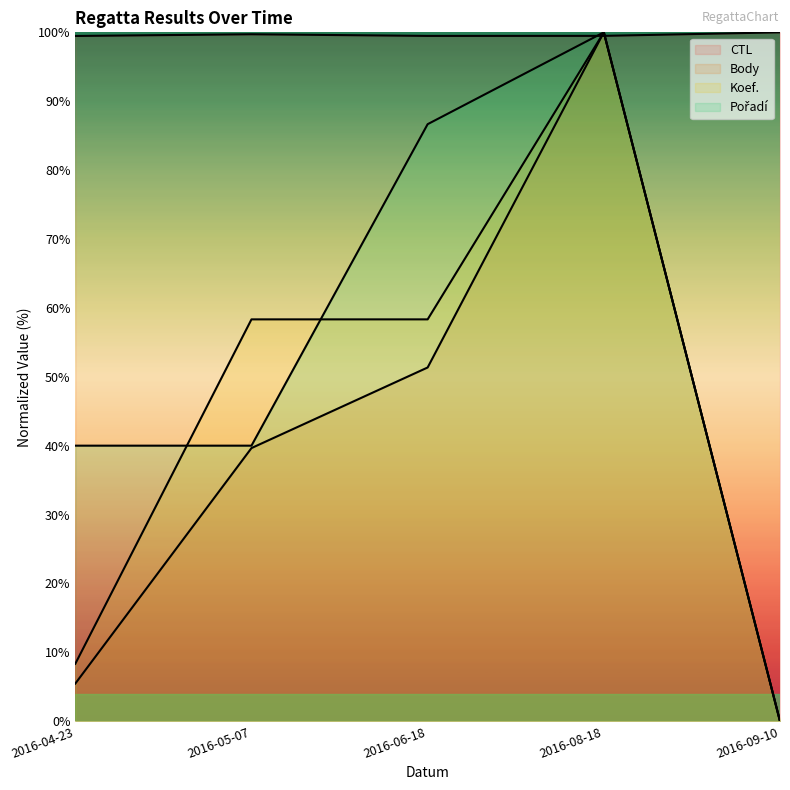

How many values in Pořadí are above zero?

4